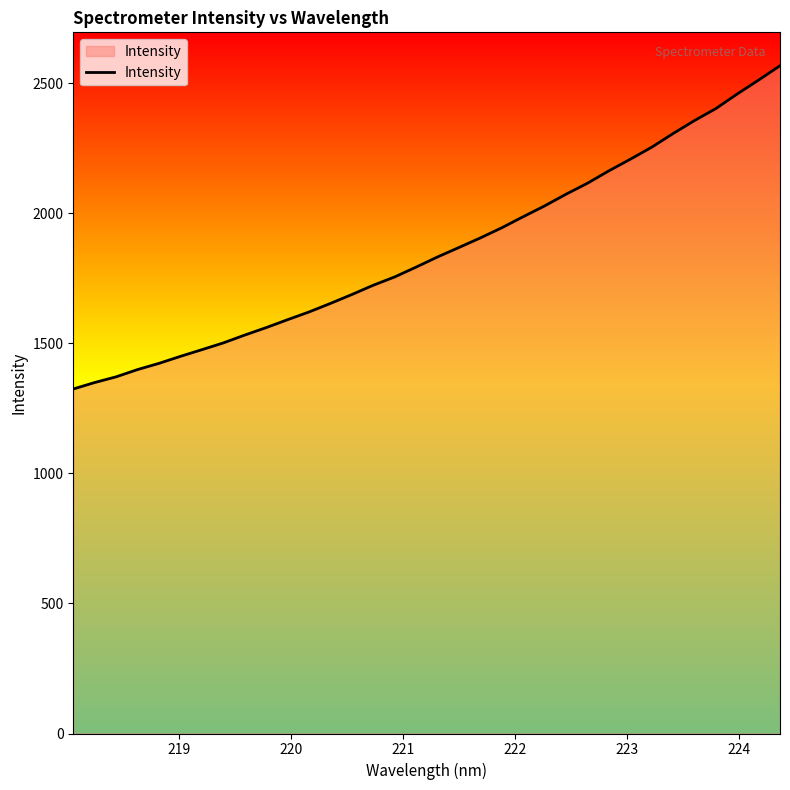

What is the sum of all values?

63193.9